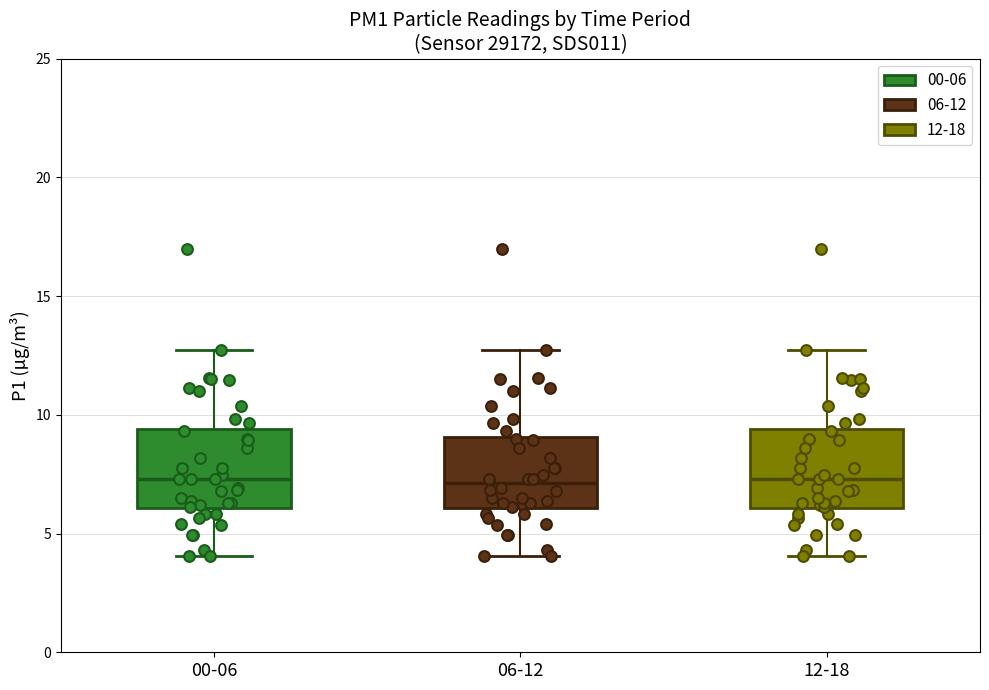

Reading left to right, read every box against the y-axis: the position of its median line, the range the box covers, and the ends of its whiskers. The values are not printed on the chart, so give them approximately, as read against the axis.

00-06: median 7.5, box 6.0 to 9.5, whiskers 4.0 to 12.5
06-12: median 7.0, box 6.0 to 9.0, whiskers 4.0 to 12.5
12-18: median 7.5, box 6.0 to 9.5, whiskers 4.0 to 12.5